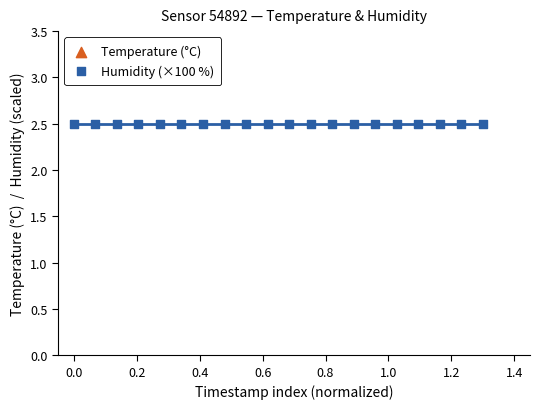

Which series contains the highest Y value?

Temperature (°C)